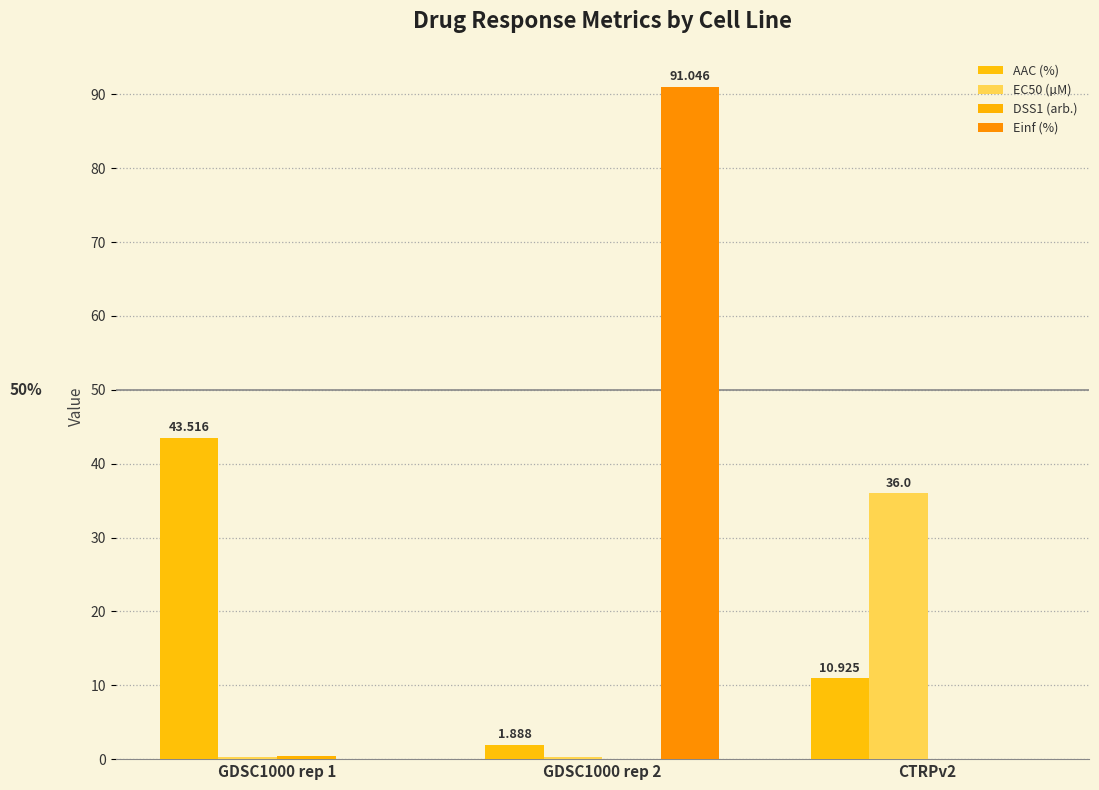

Does the chart contain stacked bars?

No